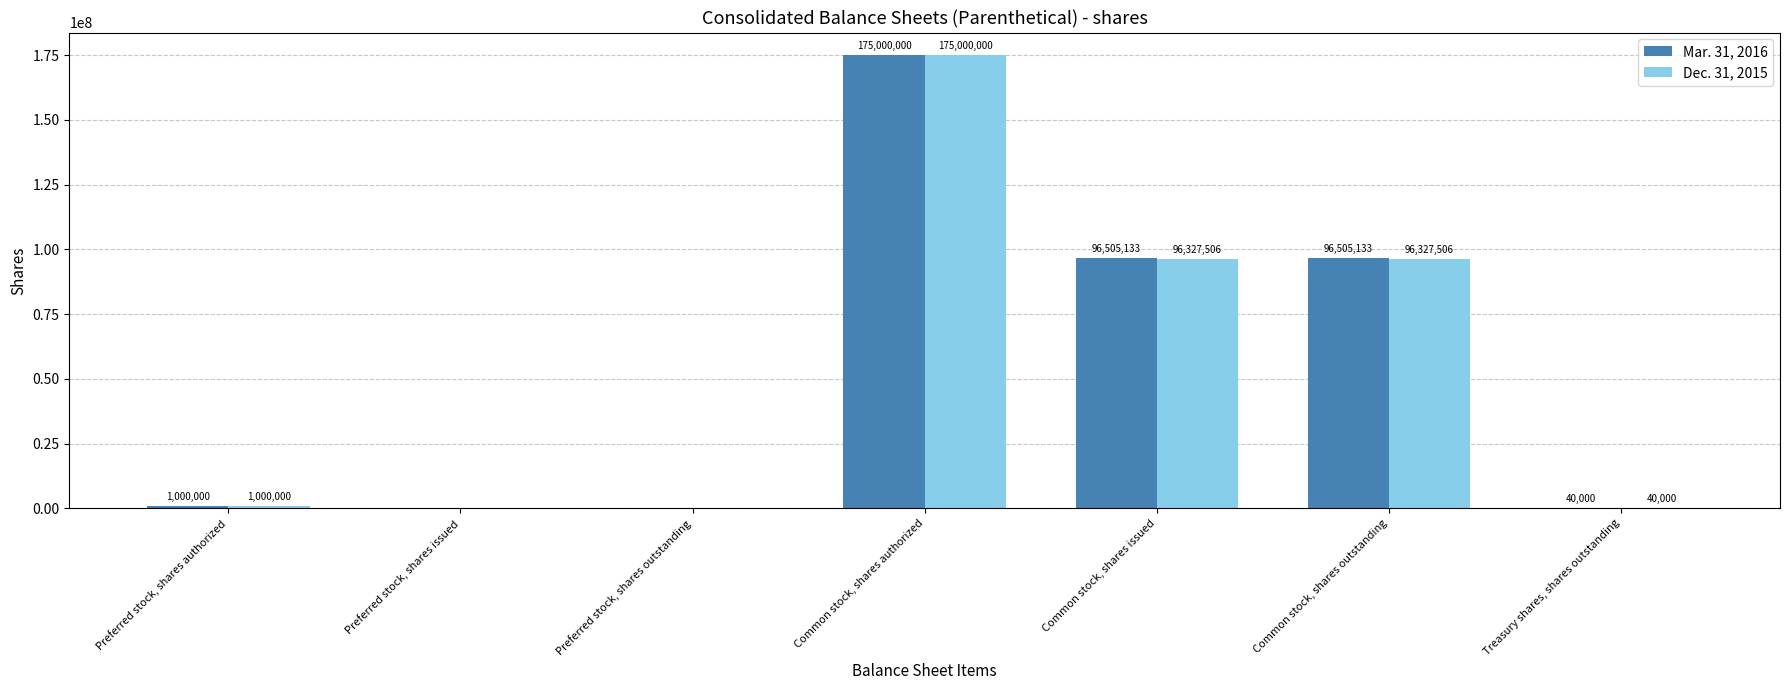

Reading right to left, list all the values displayed in this chart.

Mar. 31, 2016: 40000	96505133	96505133	175000000	0	0	1000000
Dec. 31, 2015: 40000	96327506	96327506	175000000	0	0	1000000